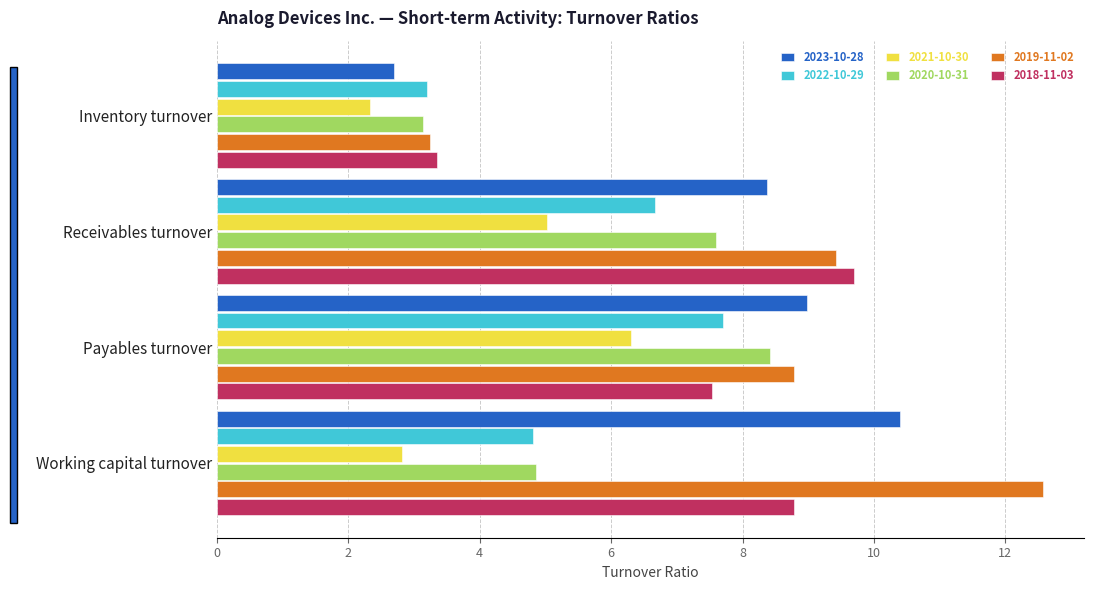

Which category has the highest value in the 2019-11-02 series?

Working capital turnover